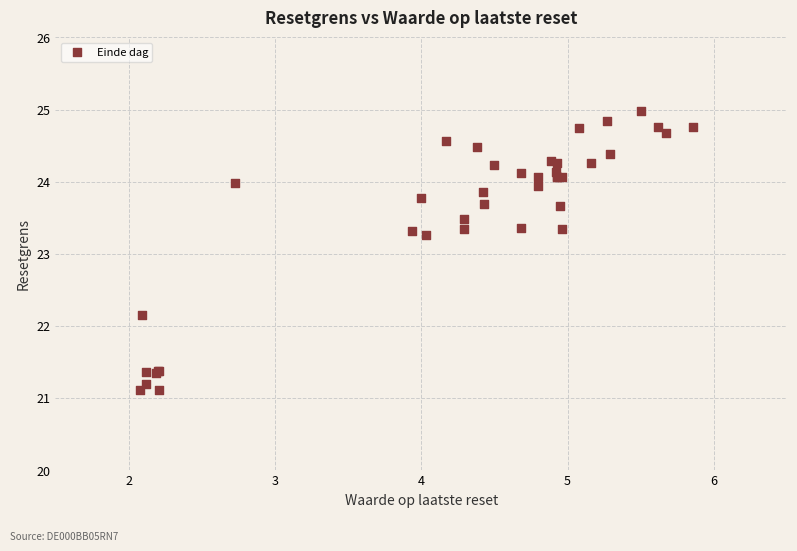

What Y value in the scatter plot is closest to 23?

23.3